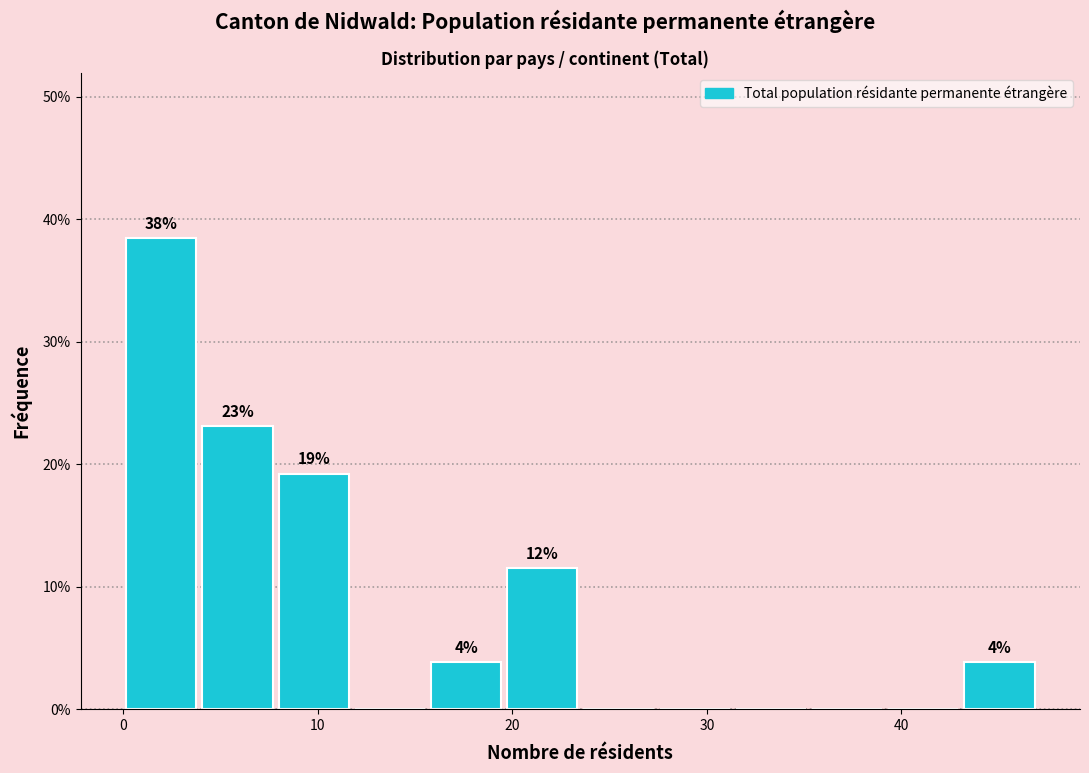

Around what value on the x-axis is the tallest bar? Give the approximate position of its centre, as read against the axis.

2